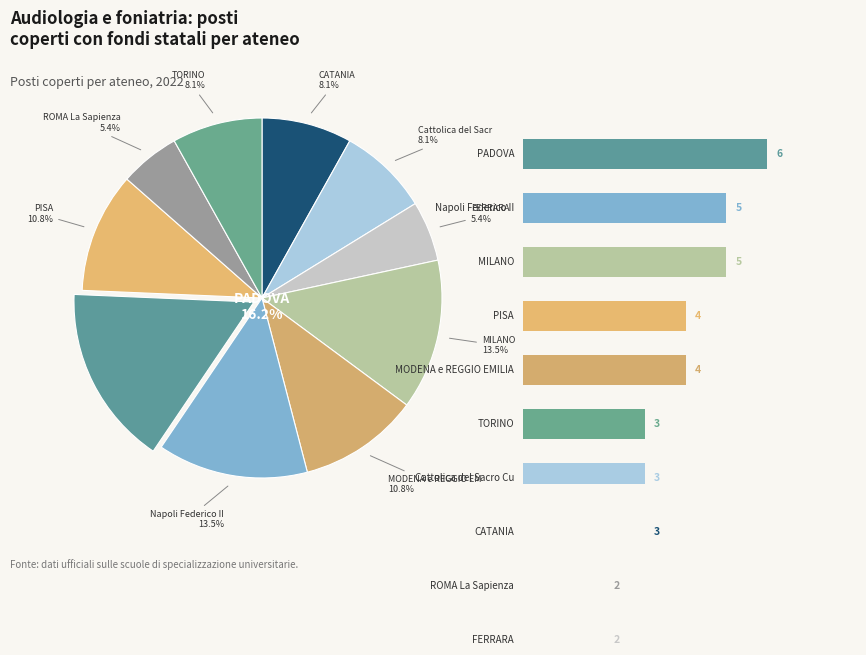

Is it true that MODENA e REGGIO EMILIA is 1% of the pie?

False